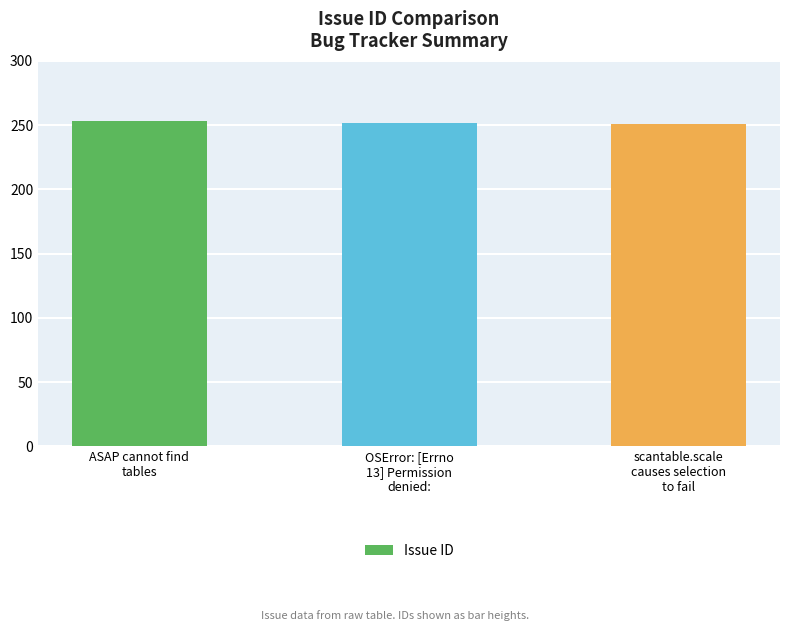

What is the greatest value displayed?

253